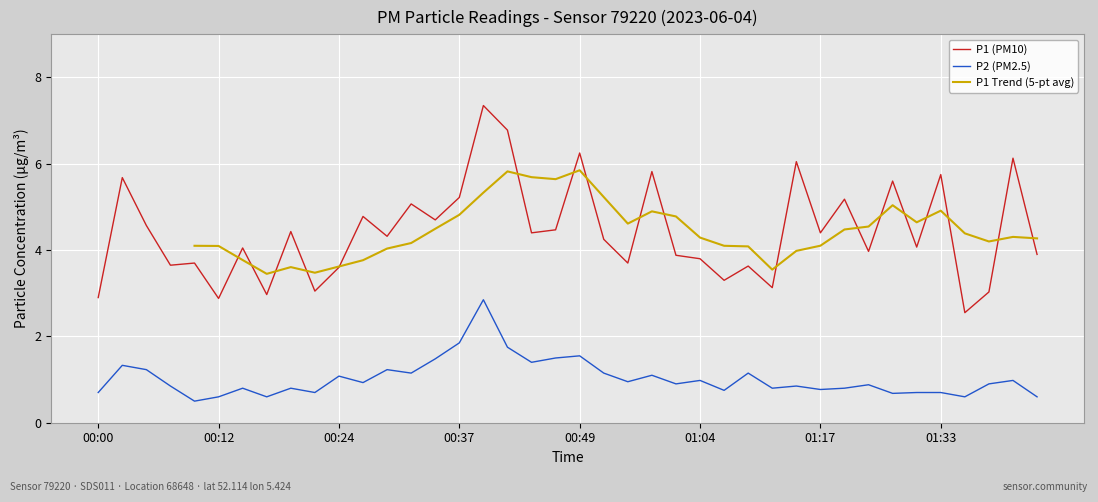

Which series changed the most between 01:04 and 01:25?

P1